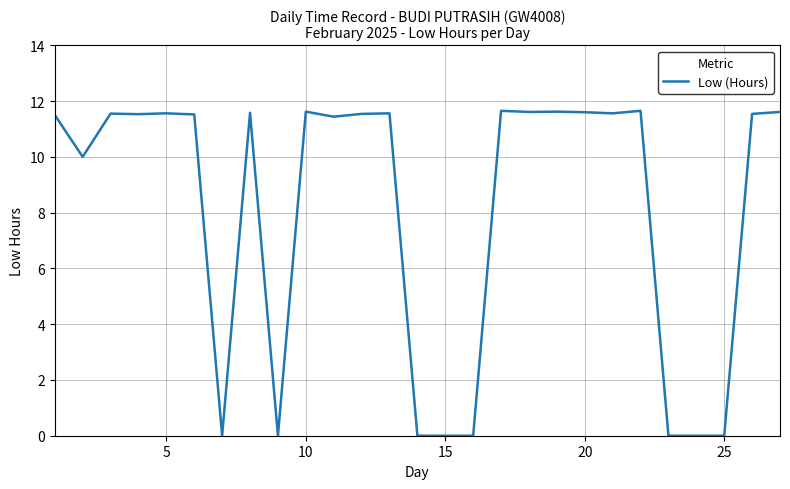

What is the greatest value displayed?

11.7